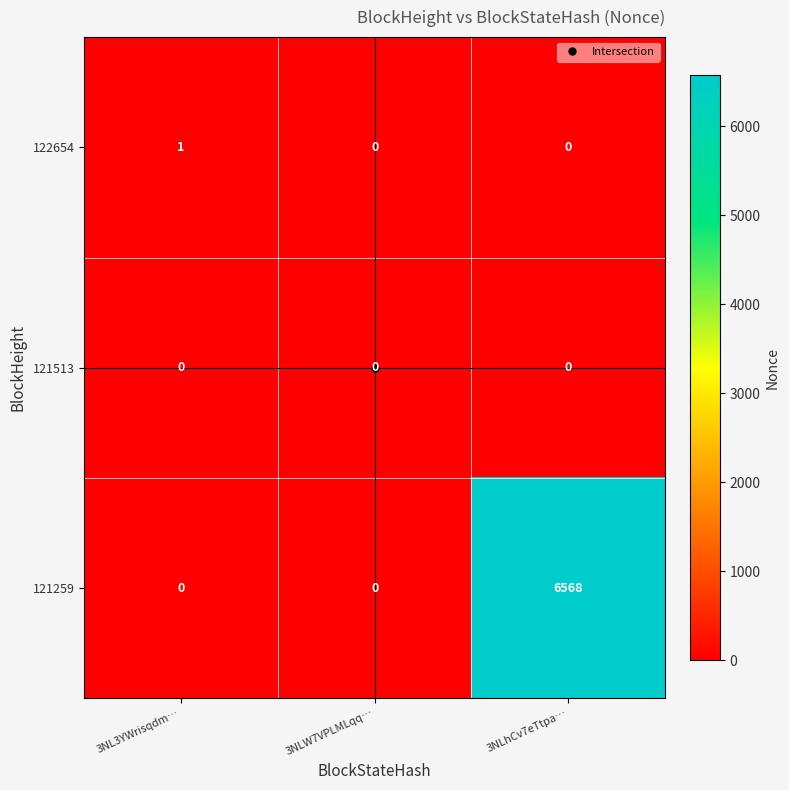

What is the difference between the maximum and second lowest values in the 121259 series?

6568